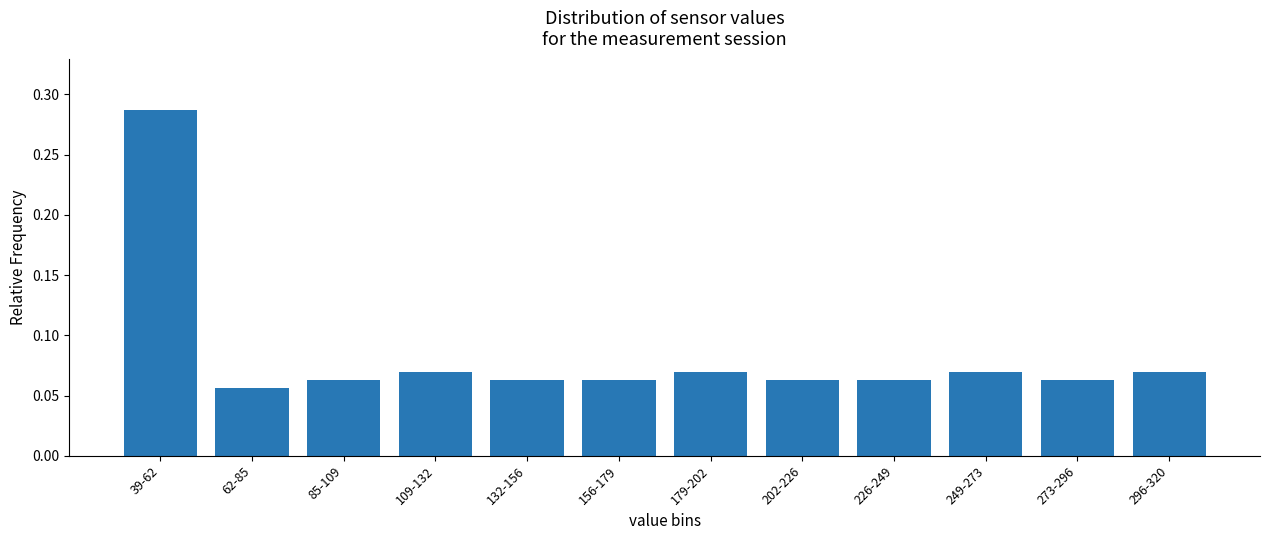

The value at 85-109 is 0.0. True or false?

False